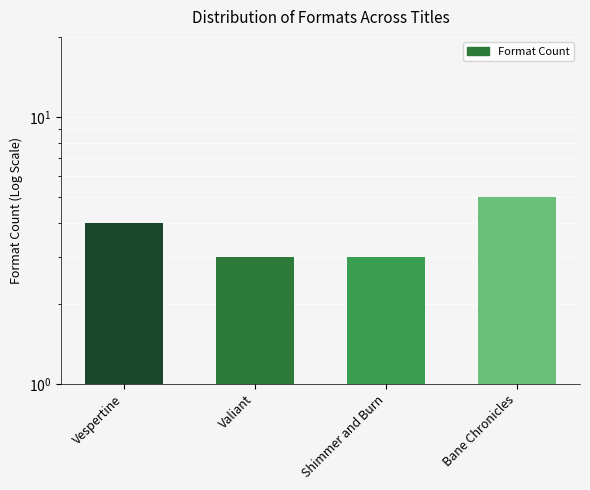

What is the maximum value shown in the chart?

5